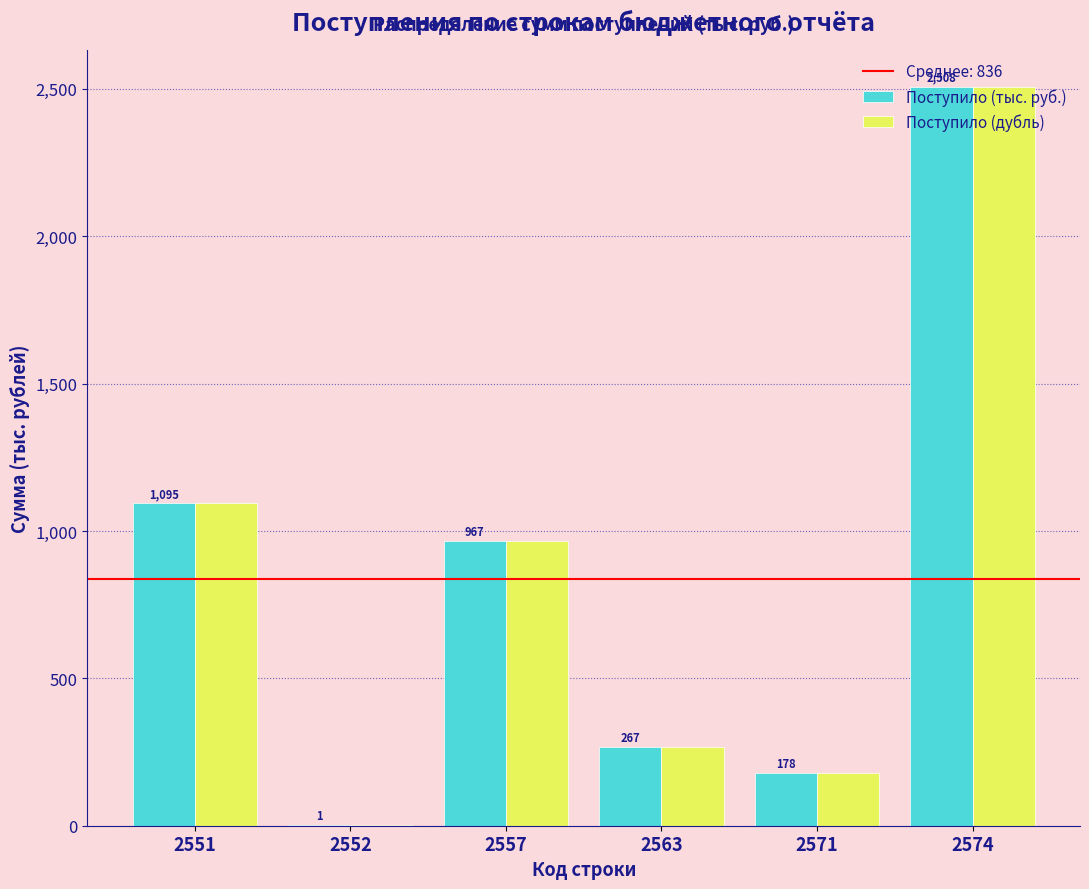

At which label does Поступило (дубль) reach its peak?

2574